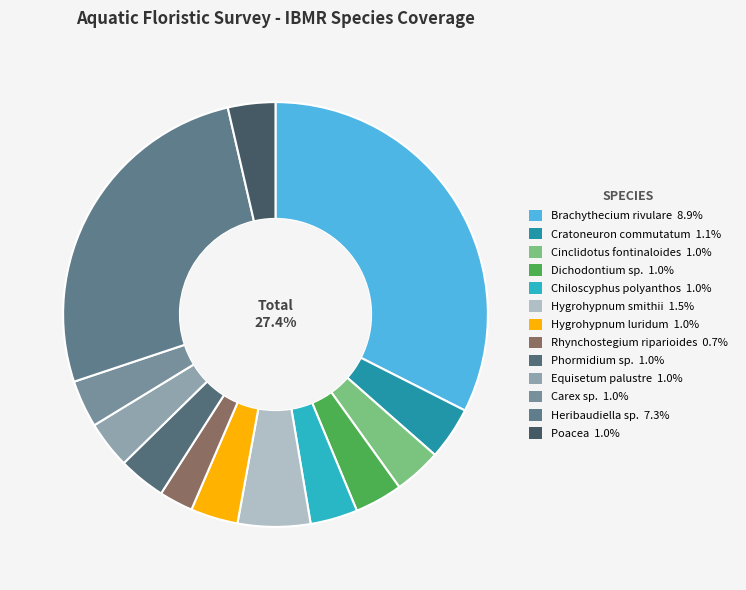

To the nearest percent, what percentage of the pie is Phormidium sp.?

4%